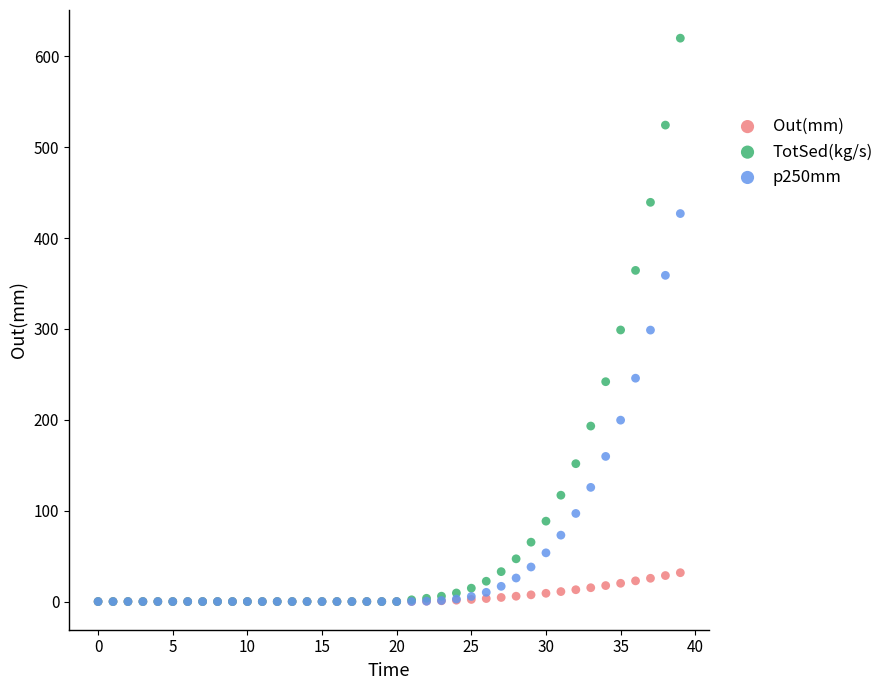

What are all the series names shown in the legend?

Out(mm), TotSed(kg/s), p250mm